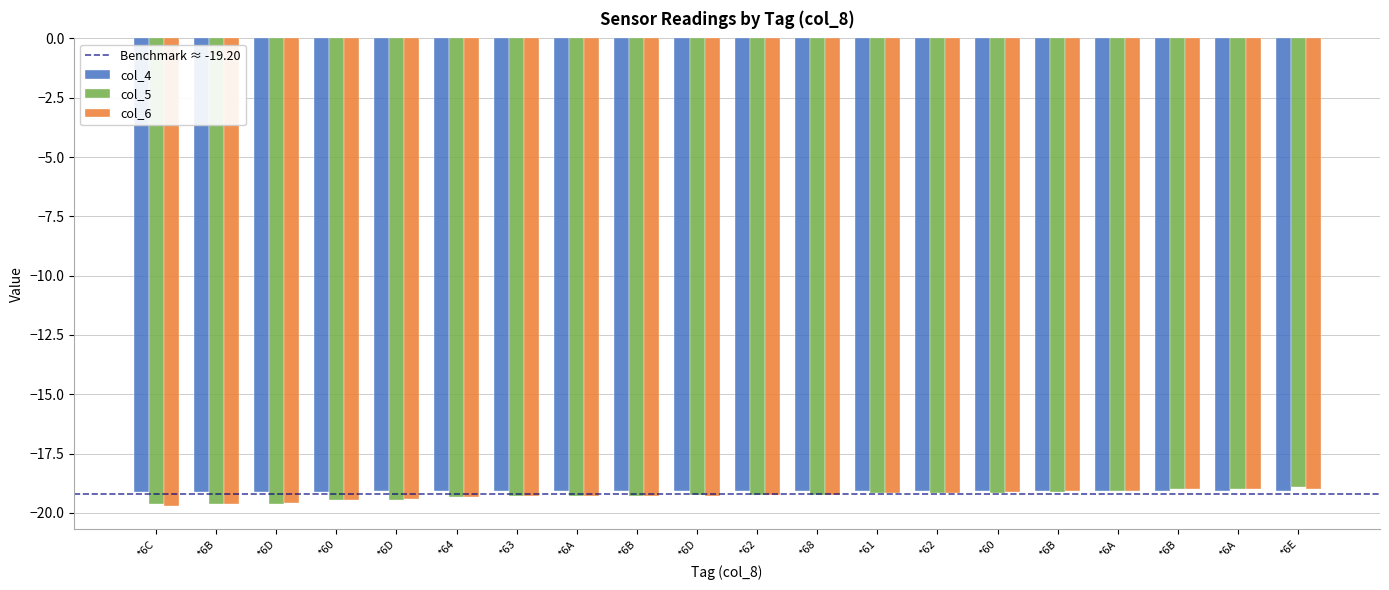

Are the bars horizontal?

No